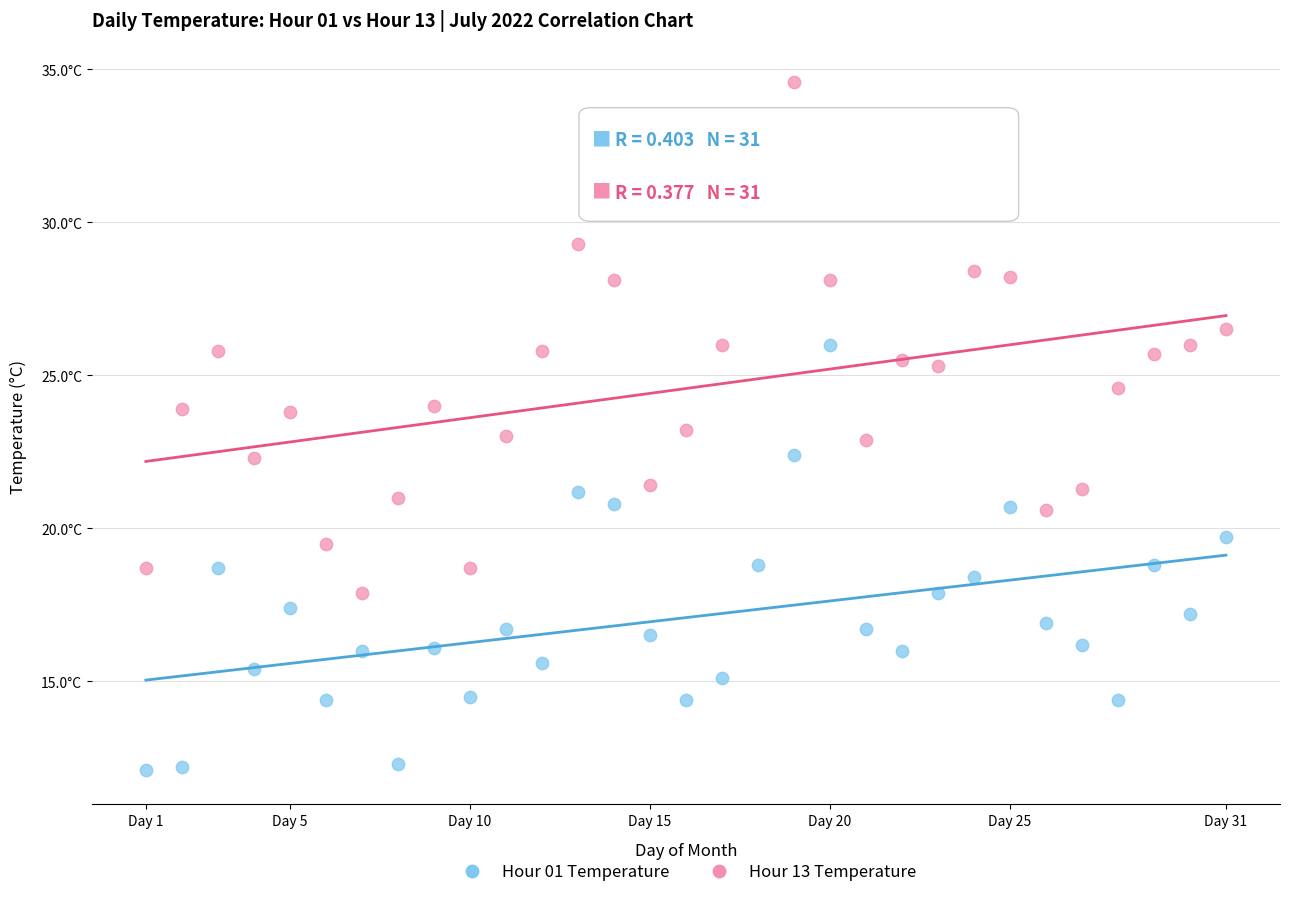

Which series has the largest Y range (max minus min)?

Hour 13 Temperature